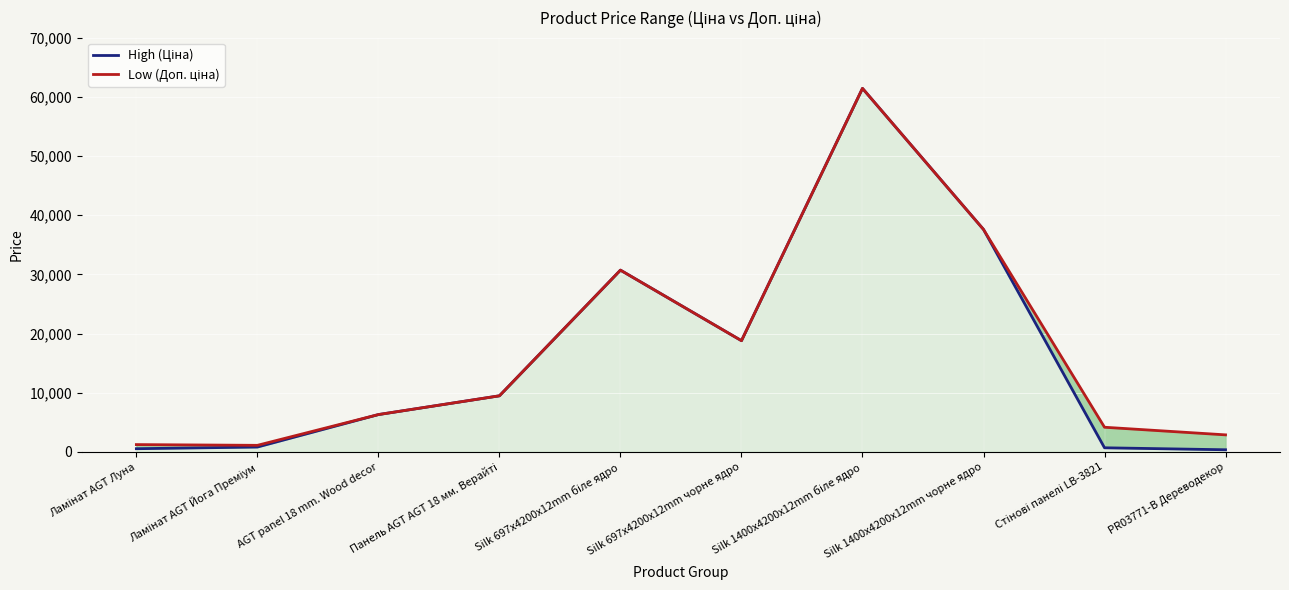

Which series has the widest spread of values?

High (Ціна)